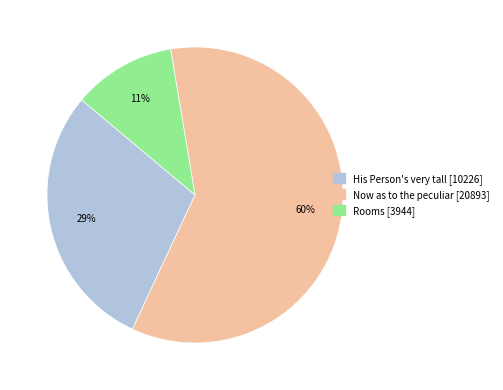

Does any single category account for the majority?

Yes